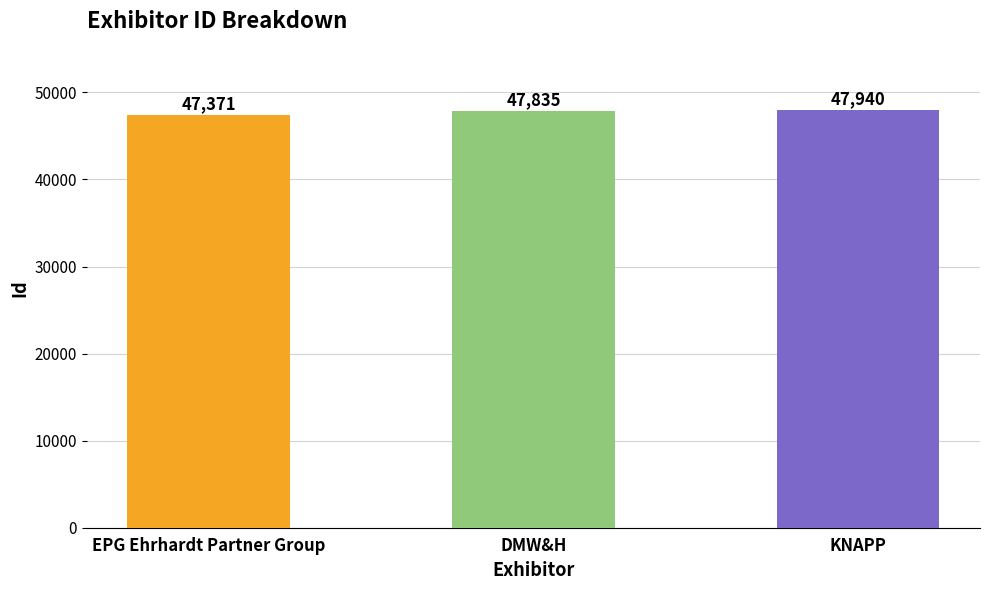

What is the smallest value displayed?

47371